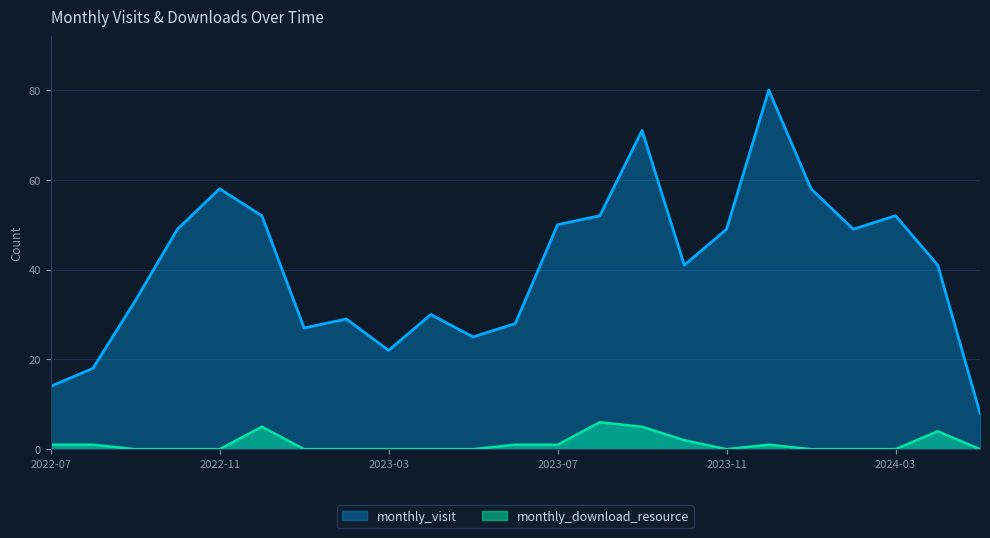

Rank the series by their average value, from lowest to highest.

monthly_download_resource, monthly_visit